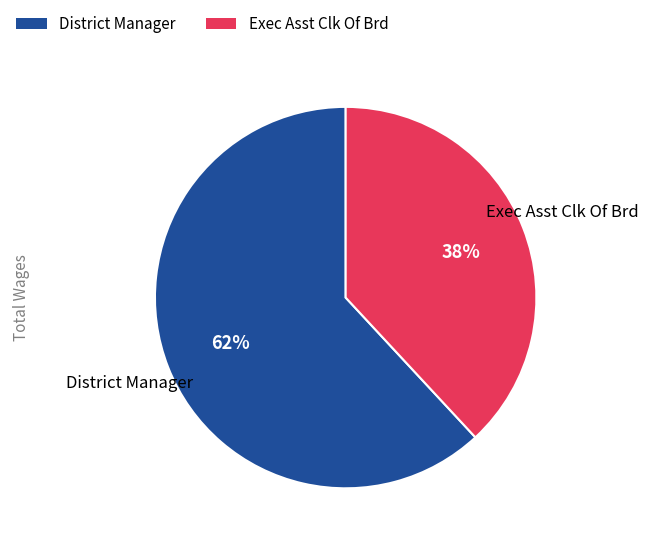

The Exec Asst Clk Of Brd slice represents 27% of the pie. True or false?

False